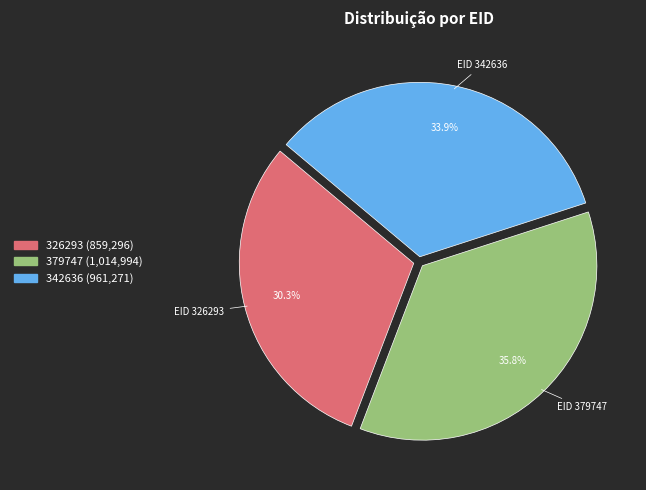

What is the ratio of the value at 379747 to the value at 342636?

1.1